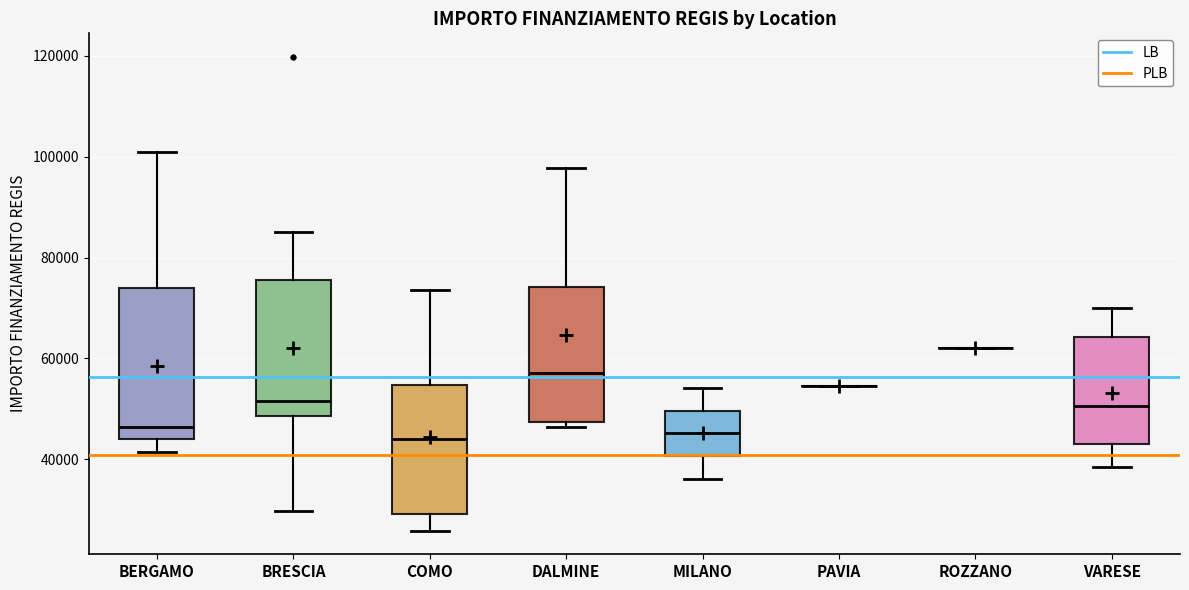

Where is the lower edge of the box for VARESE on the y-axis? The values are not printed on the chart, so give them approximately, as read against the axis.

44000